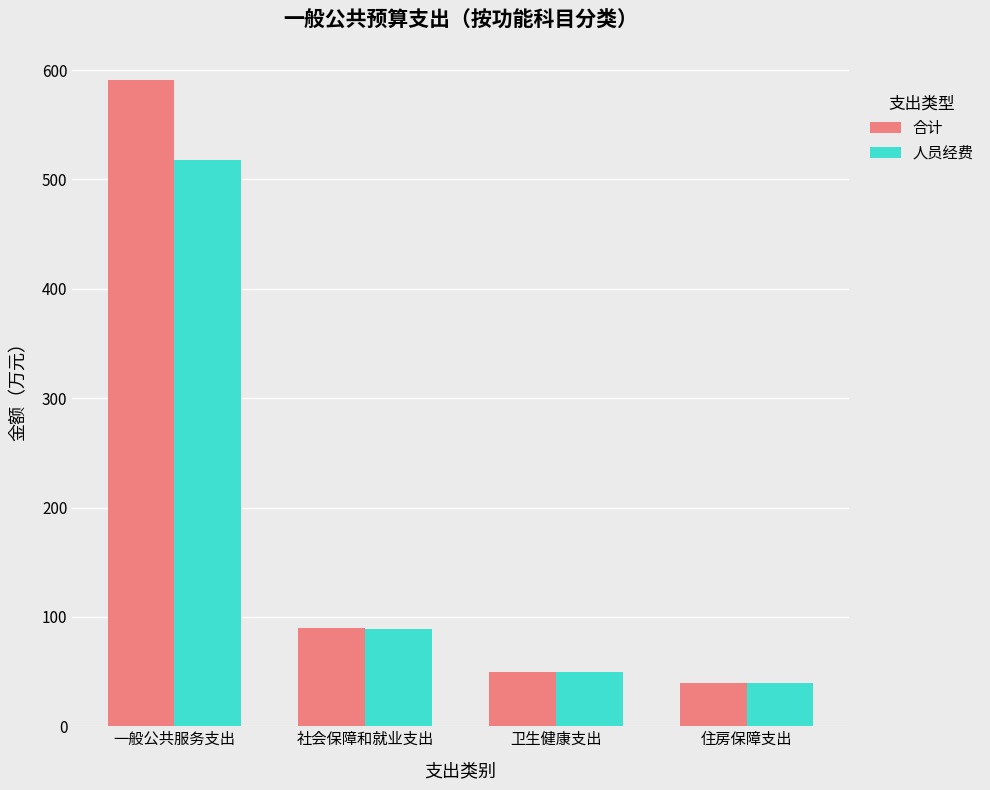

At which label does 人员经费 first exceed 89?

一般公共服务支出